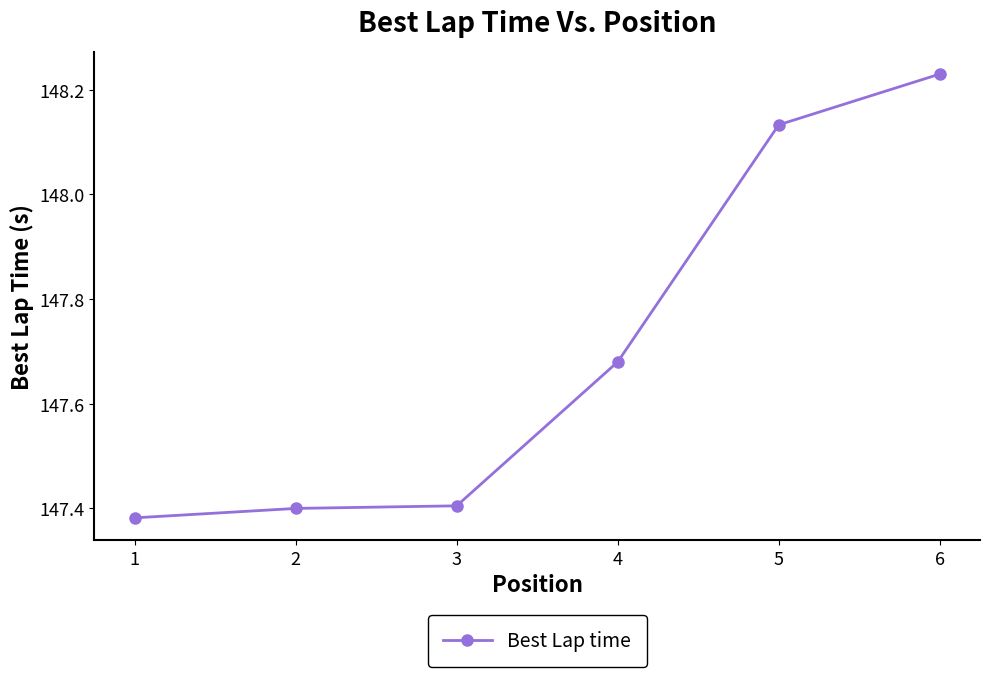

The value at 5 is 205.2. True or false?

False